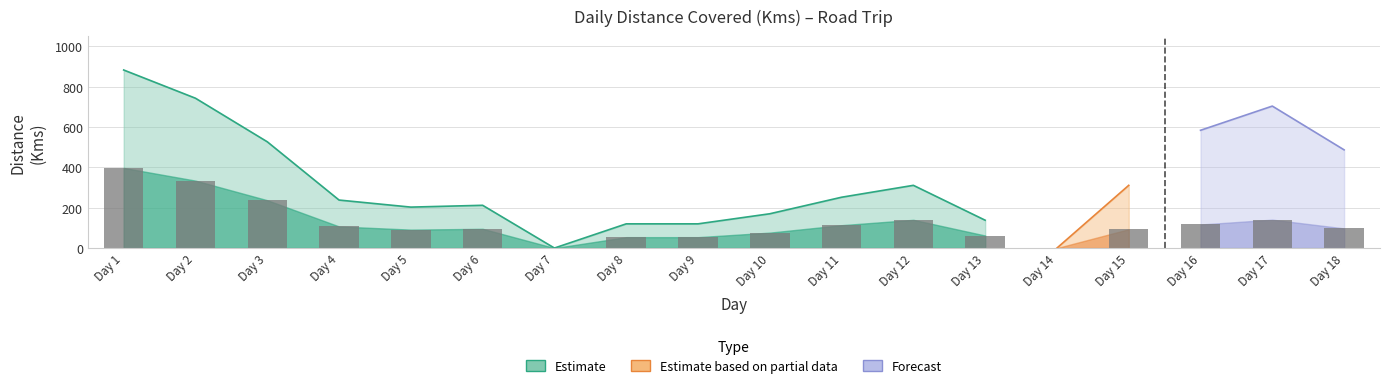

The value at 9 is 82. True or false?

False